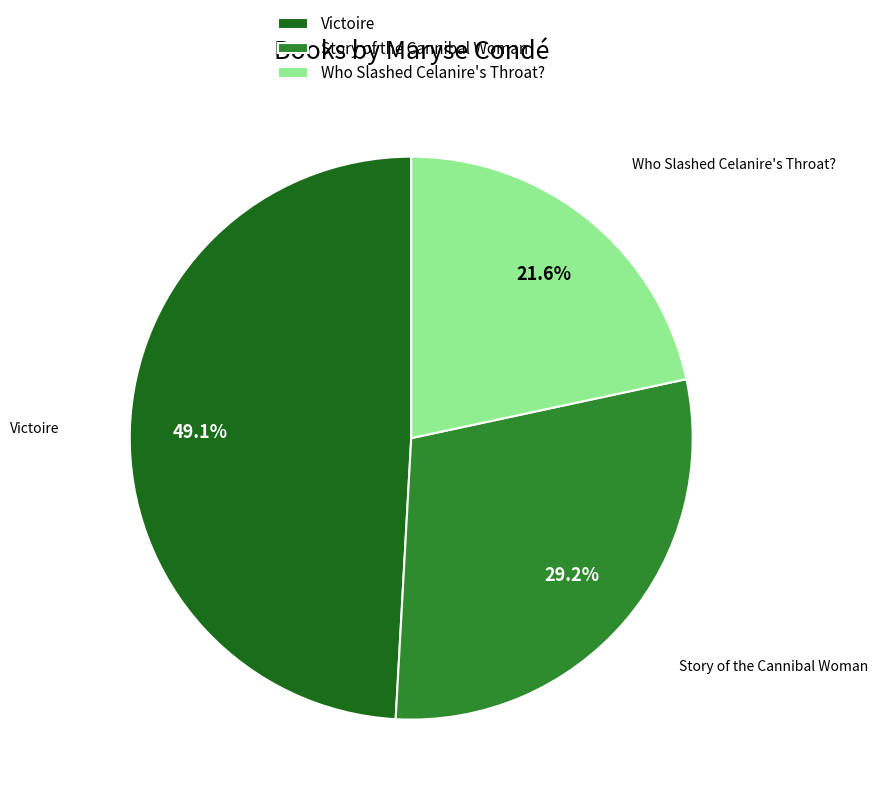

How many segments does this pie chart have?

3